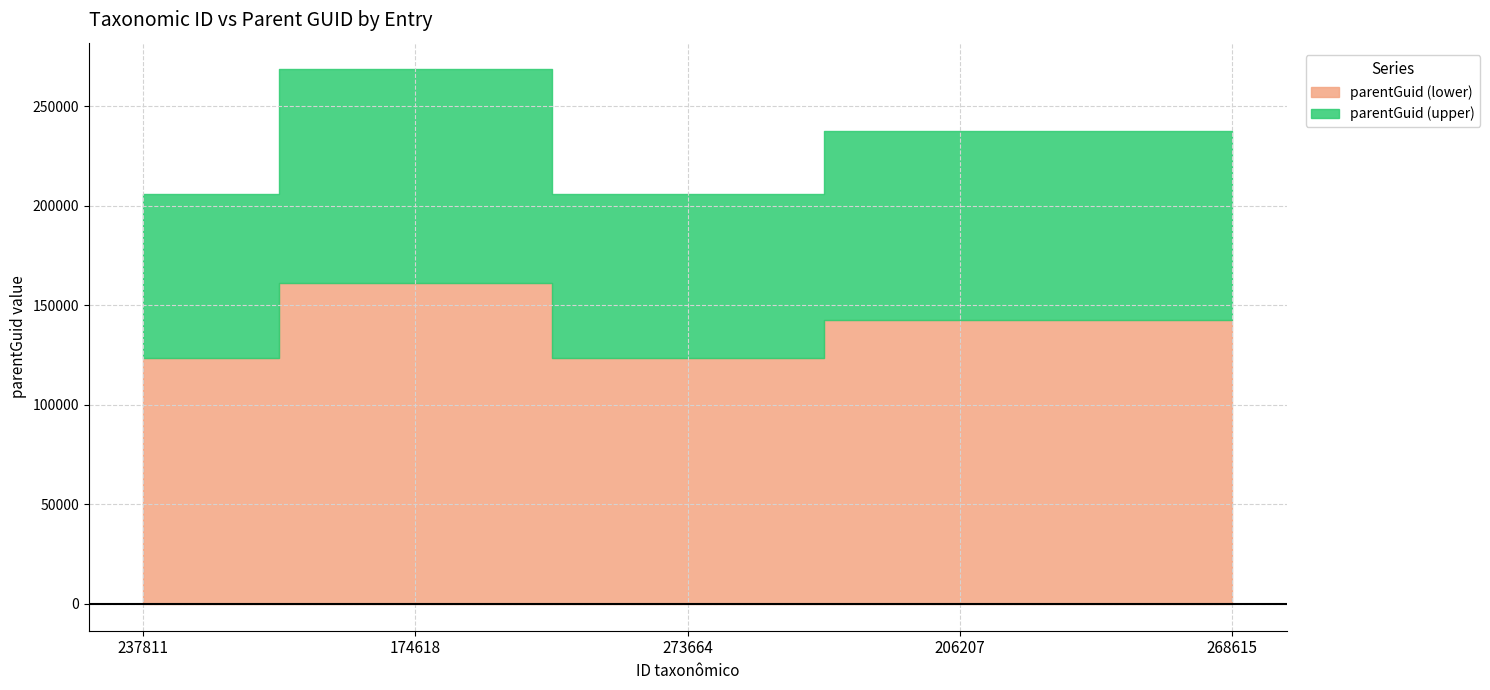

What position from the right is 268615?

1